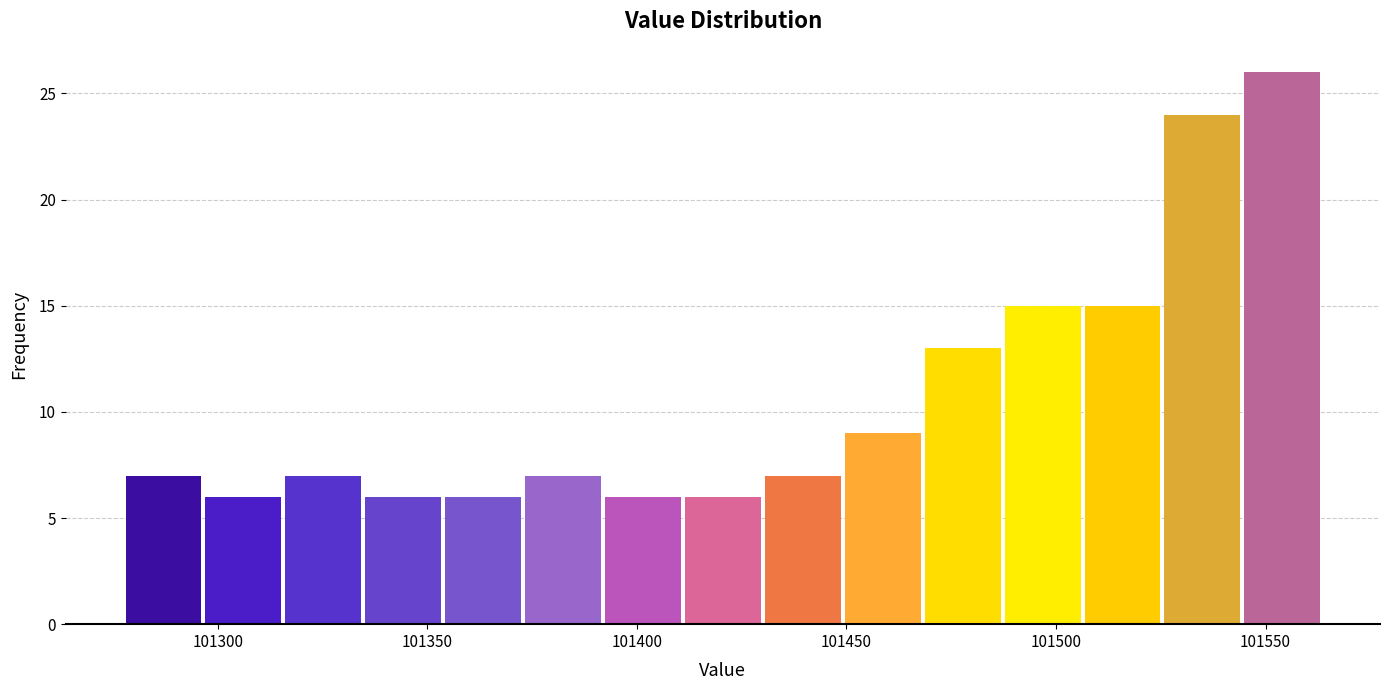

Read against the x-axis, roughly where is the centre of the tallest bar?

101555